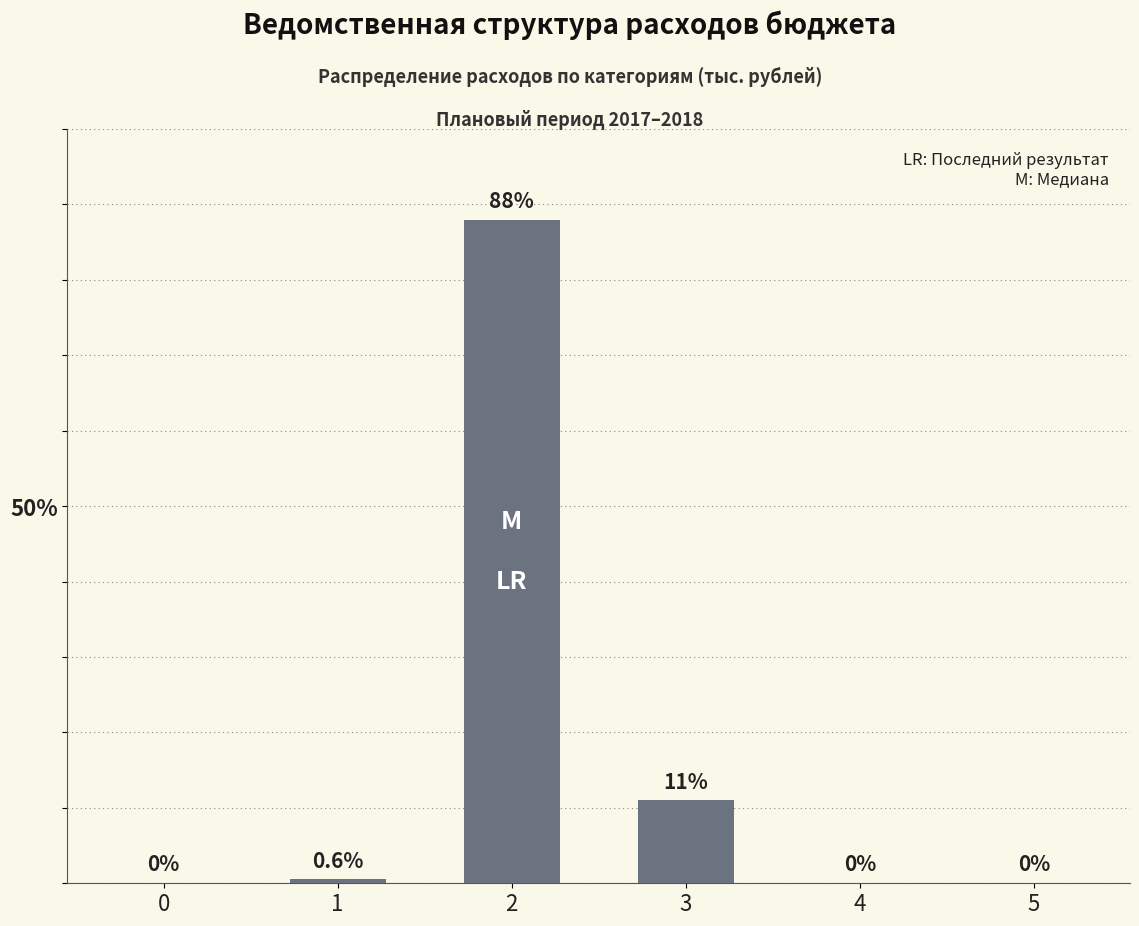

Reading left to right, transcribe all the data shown in this chart.

0=0.0	1=0.6	2=88.0	3=11.0	4=0.0	5=0.0